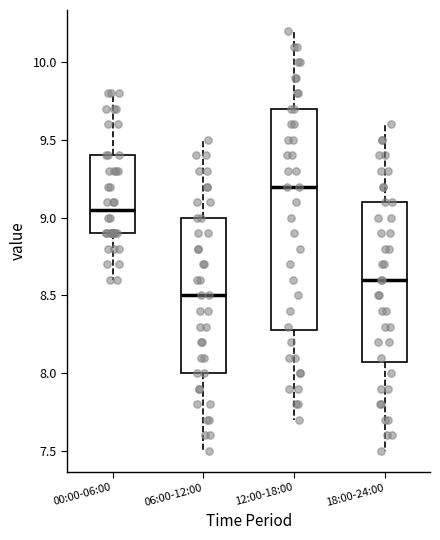

Where does the lower whisker of the box for 18:00-24:00 end on the y-axis? The values are not printed on the chart, so give them approximately, as read against the axis.

7.50